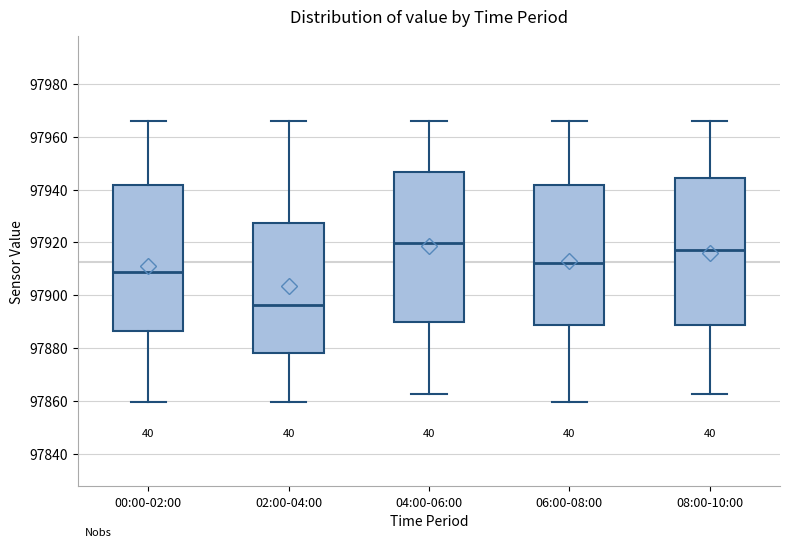

Reading left to right, transcribe this box plot: for each box, give where its median line is, the range the box spans, and where its two whiskers end, as read against the y-axis. The values are not printed on the chart, so give them approximately, as read against the axis.

00:00-02:00: median 97908, box 97886 to 97942, whiskers 97860 to 97966
02:00-04:00: median 97896, box 97878 to 97928, whiskers 97860 to 97966
04:00-06:00: median 97920, box 97890 to 97946, whiskers 97862 to 97966
06:00-08:00: median 97912, box 97888 to 97942, whiskers 97860 to 97966
08:00-10:00: median 97918, box 97888 to 97944, whiskers 97862 to 97966